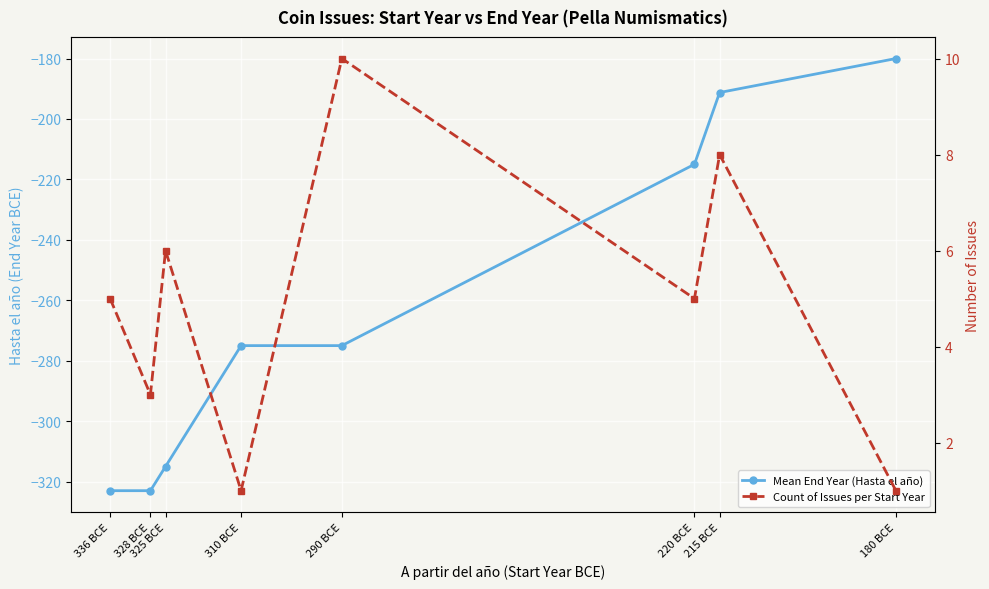

How many interior local valleys does the Count of Issues per Start Year series have?

3